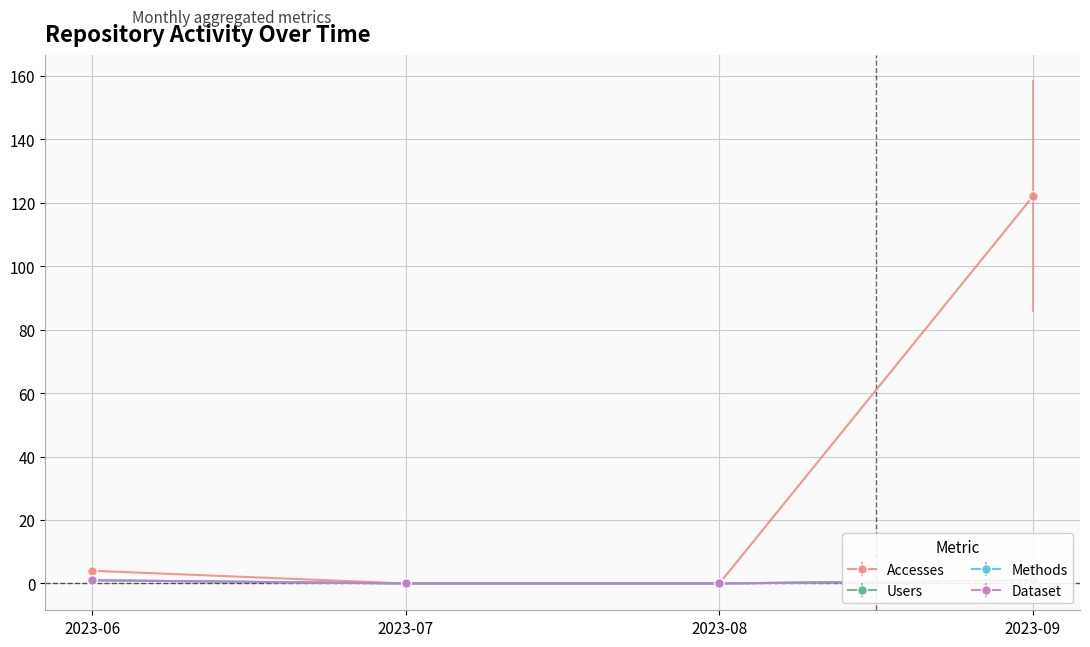

Reading right to left, extract all data points from this chart.

Accesses: 2023-09=122	2023-08=0	2023-07=0	2023-06=4
Users: 2023-09=1	2023-08=0	2023-07=0	2023-06=1
Methods: 2023-09=1	2023-08=0	2023-07=0	2023-06=1
Dataset: 2023-09=1	2023-08=0	2023-07=0	2023-06=1